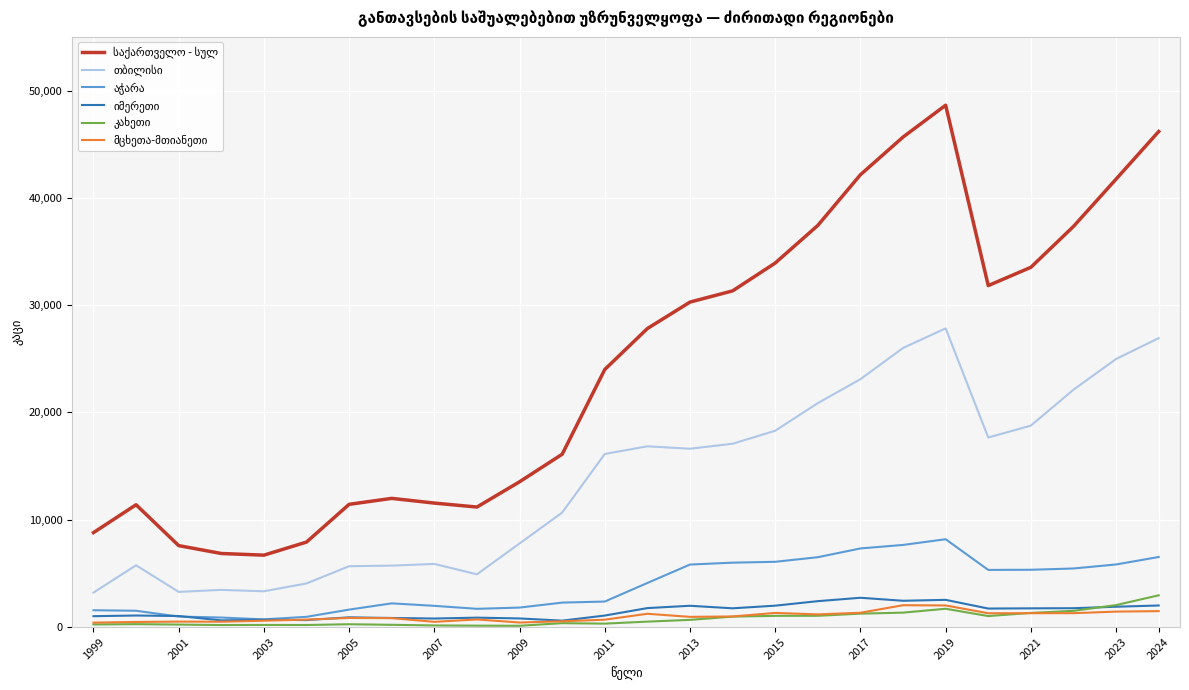

What is the minimum value for იმერეთი?

599.0